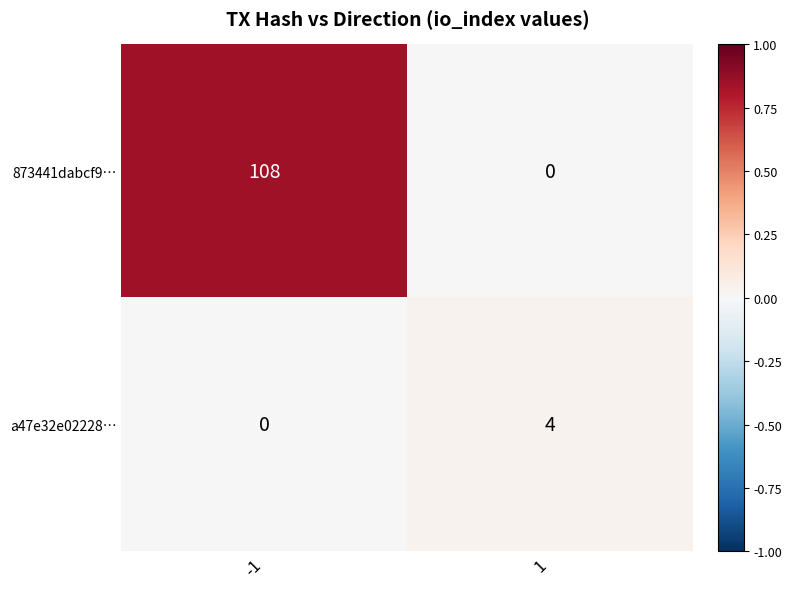

Which series has the widest spread of values?

873441dabcf9…